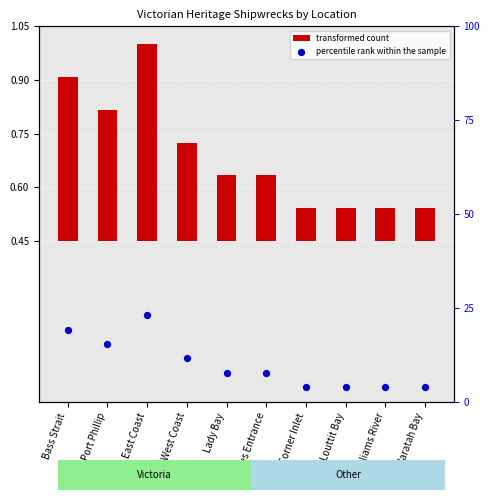

Which series has the widest spread of Y values?

percentile rank within the sample